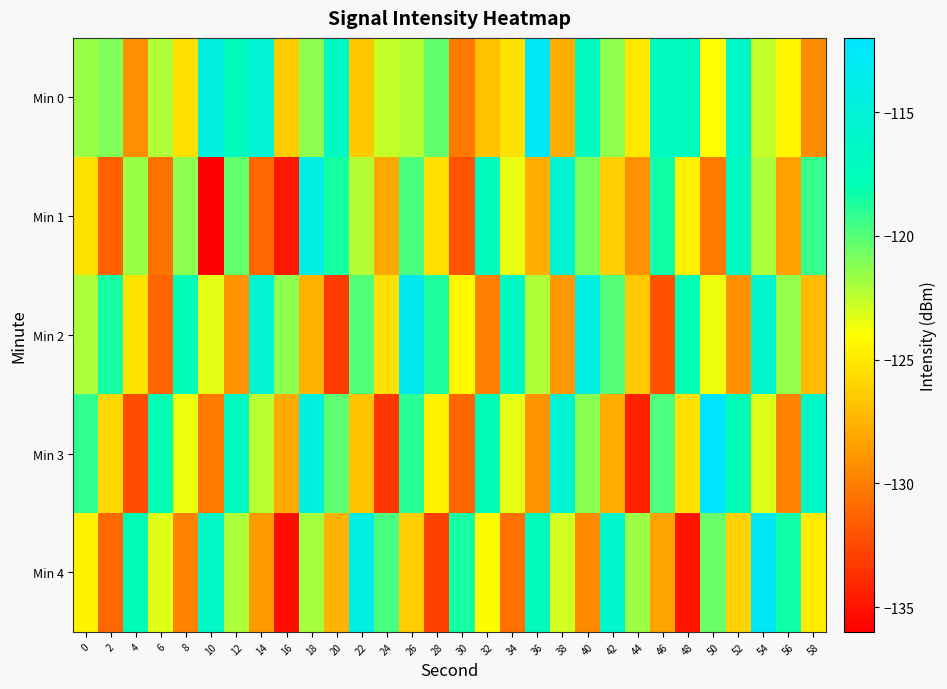

What is the spread (max minus min) of values at 42?

11.7